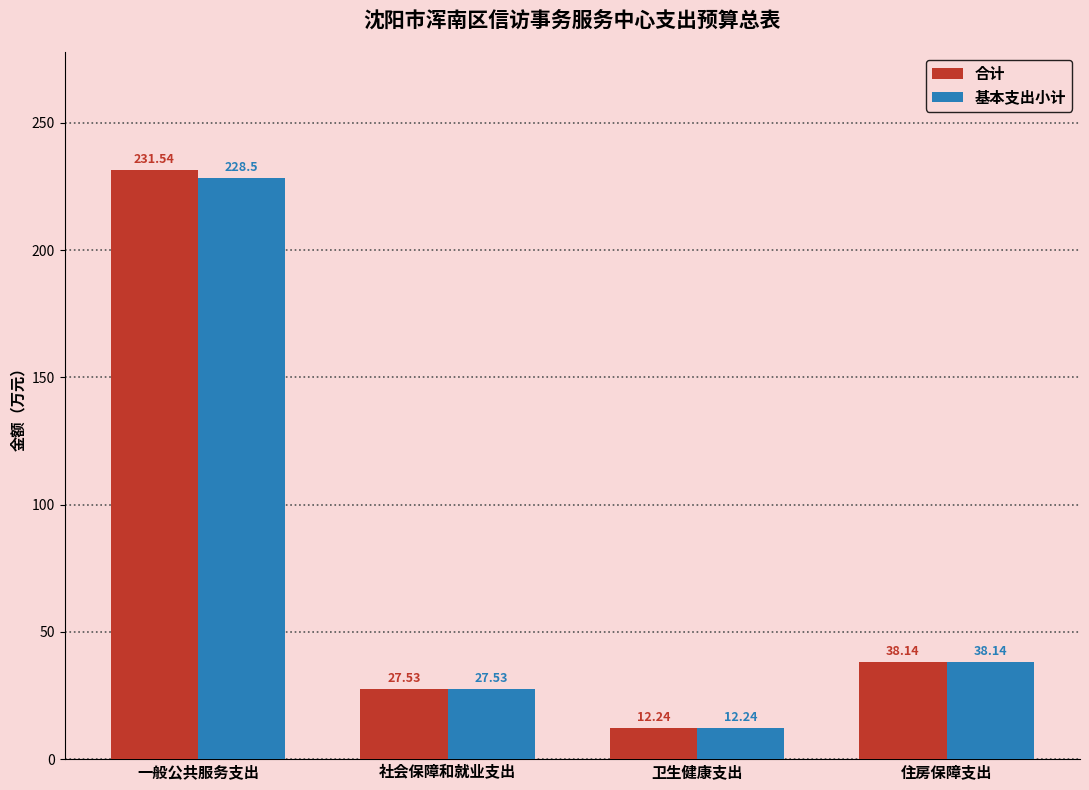

List the series in order of their peak value, highest first.

合计, 基本支出小计